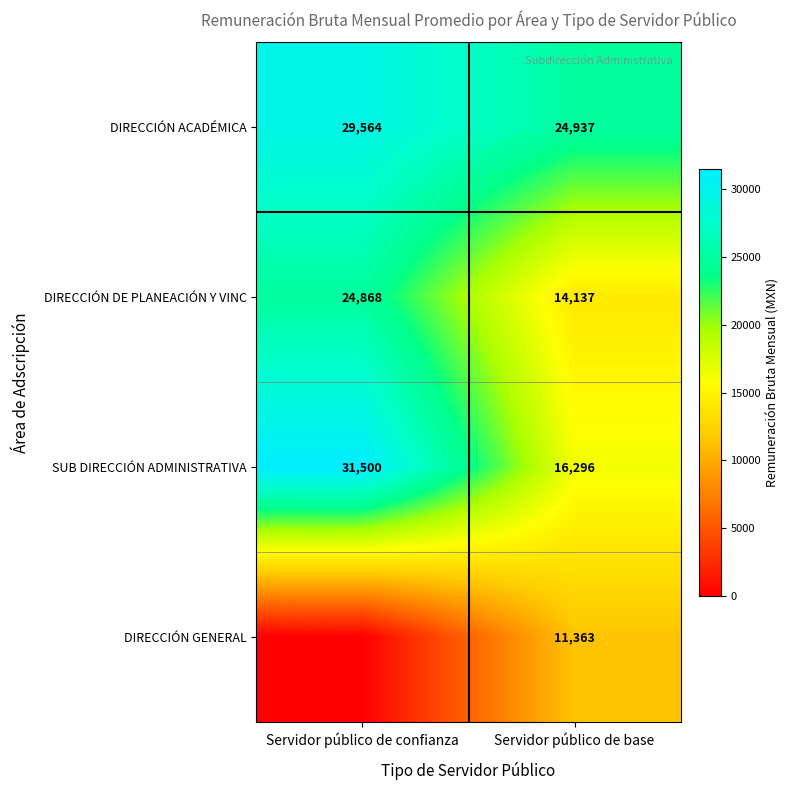

What is the difference between the SUB DIRECCIÓN ADMINISTRATIVA values at Servidor público de confianza and Servidor público de base?

15204